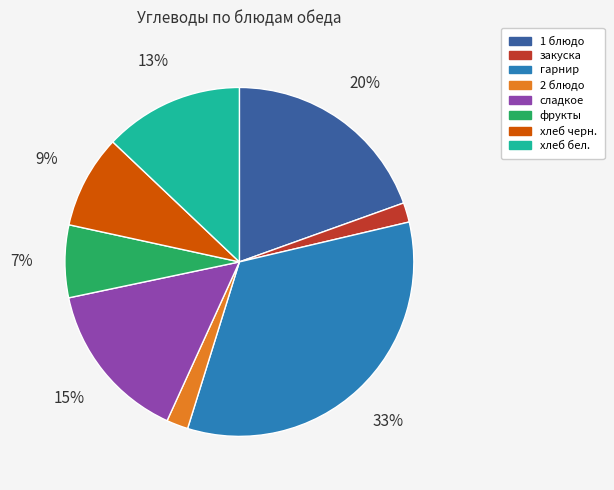

Is there any slice that represents more than half of the pie?

No